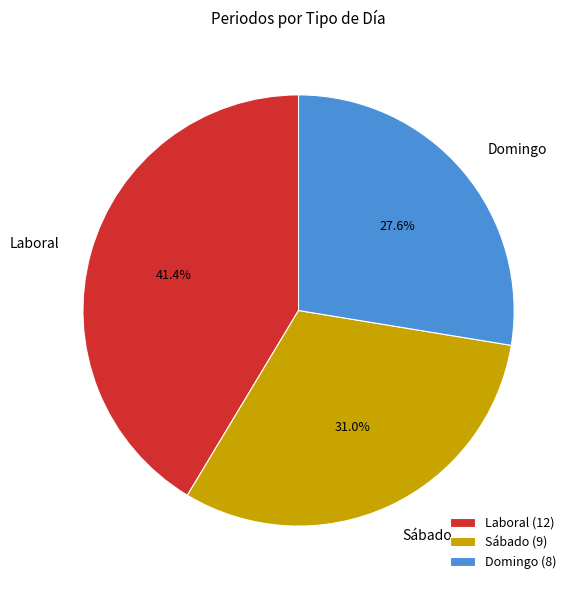

What is the ratio of the value at Laboral to the value at Domingo?

1.5